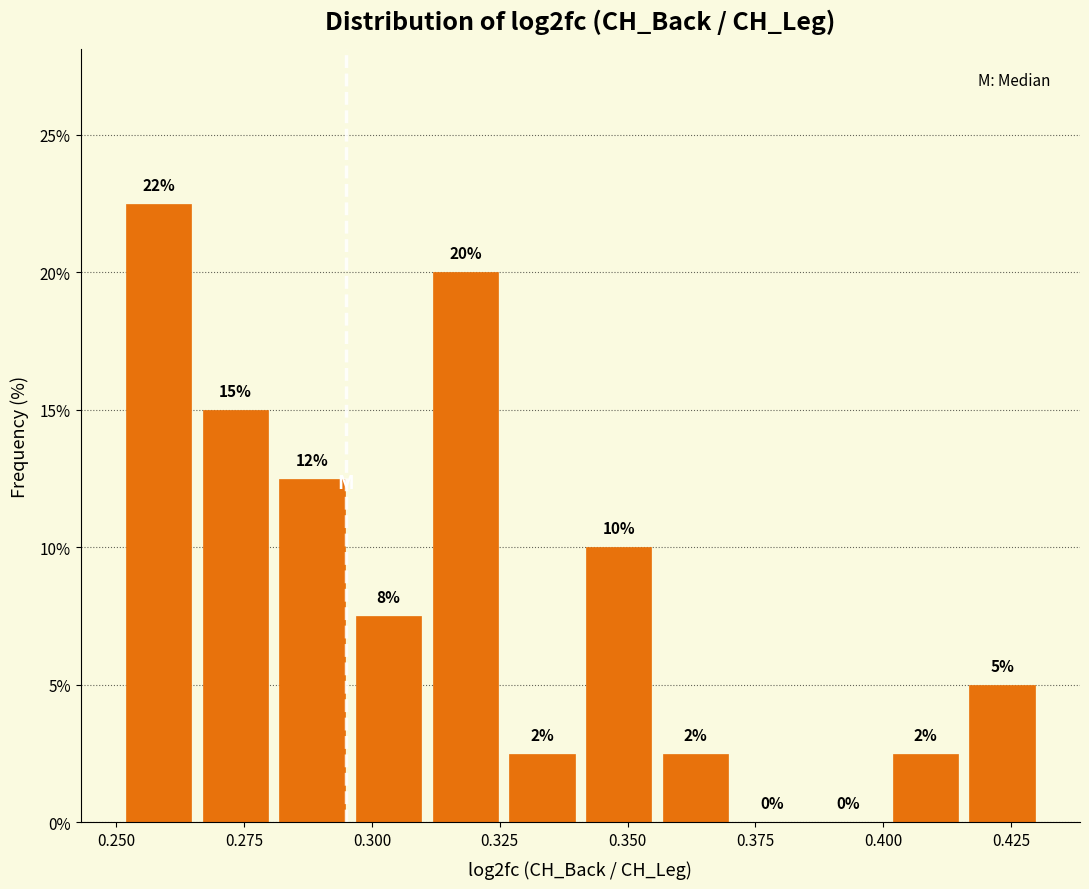

Read against the x-axis, roughly where is the centre of the tallest bar?

0.260